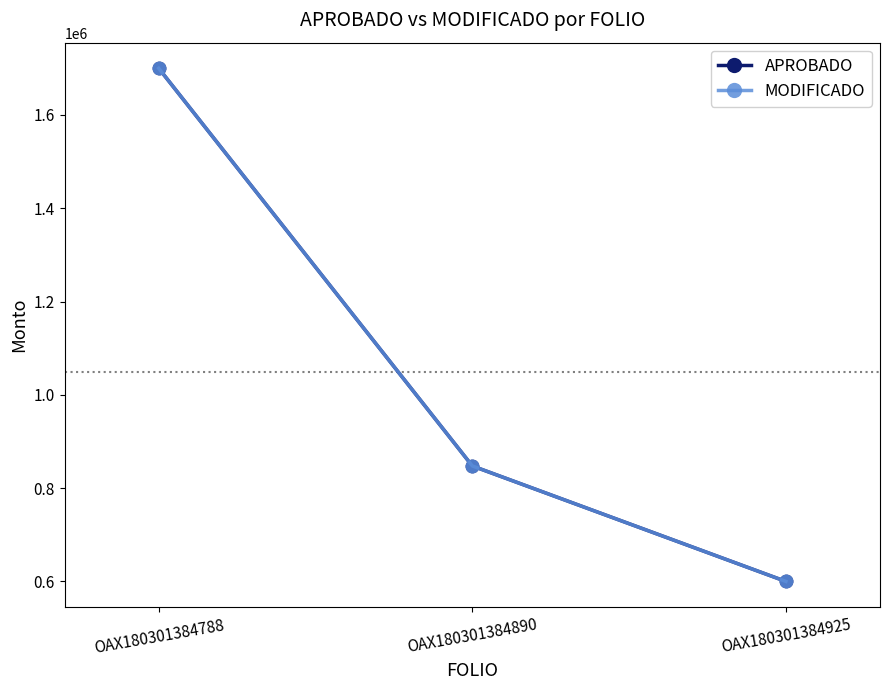

Which category has the lowest value in the APROBADO series?

OAX180301384925